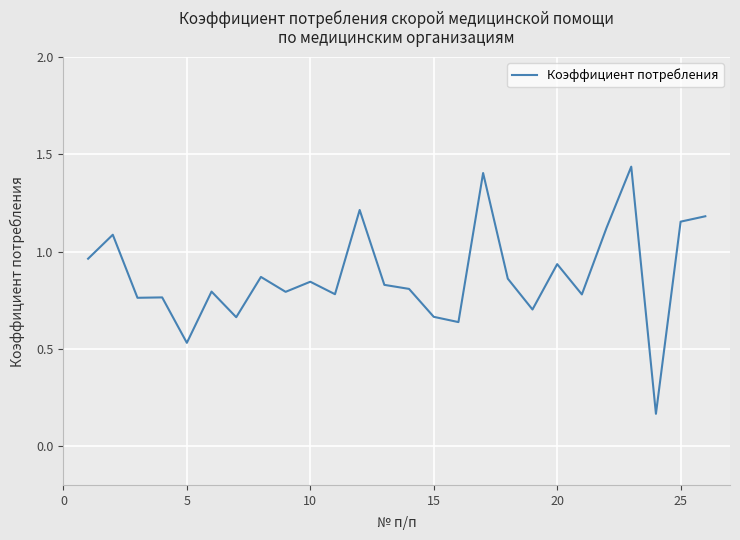

What is the difference between the maximum and minimum values?

1.3